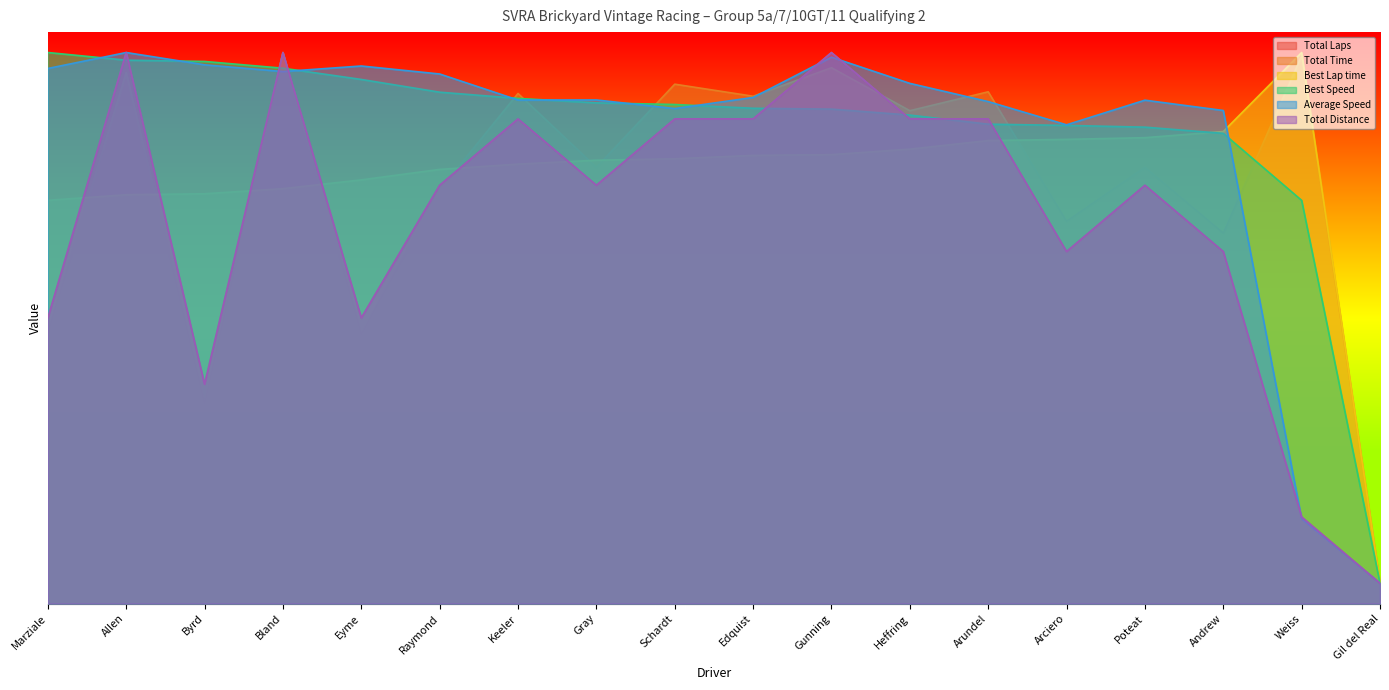

The value of Average Speed at Schardt is 121.3. True or false?

True